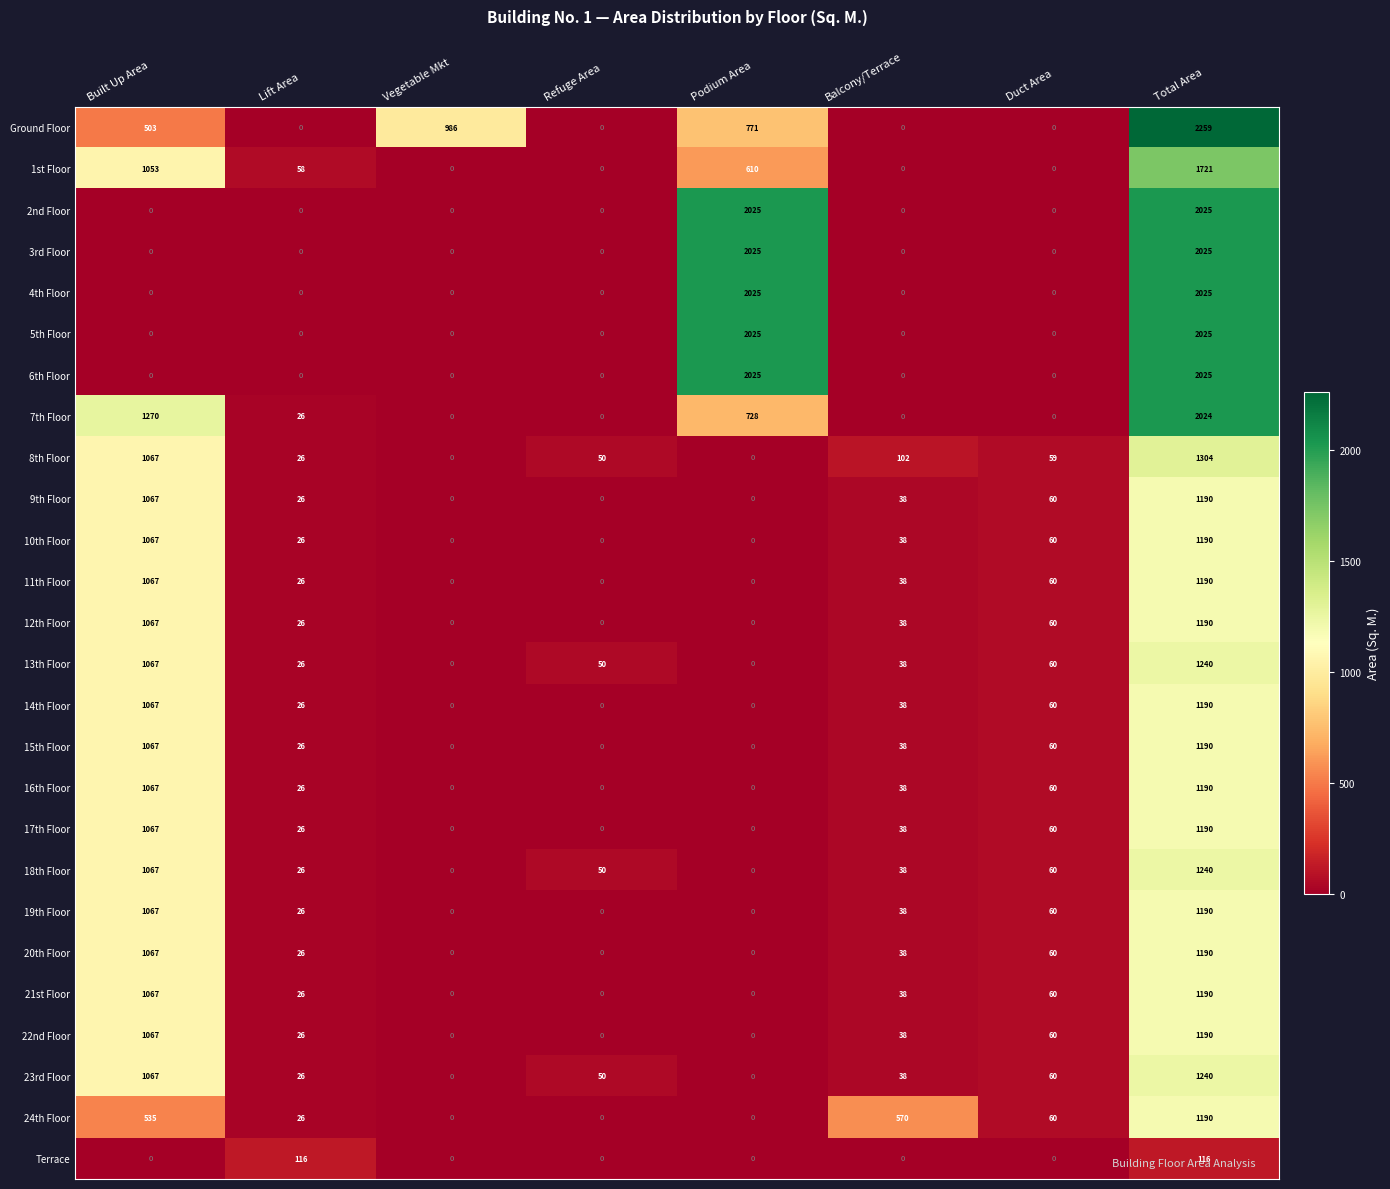

What is the maximum value shown in the chart?

2259